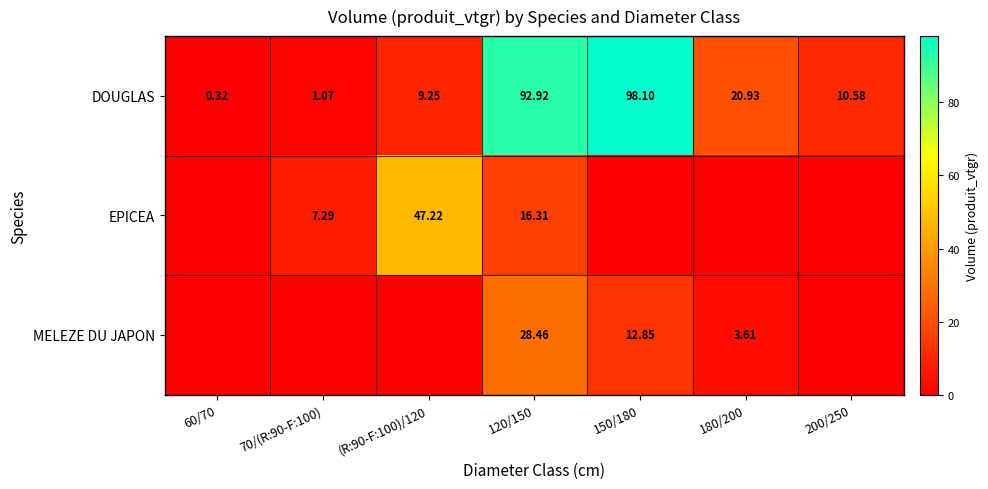

What is the spread (max minus min) of values at 120/150?

76.6